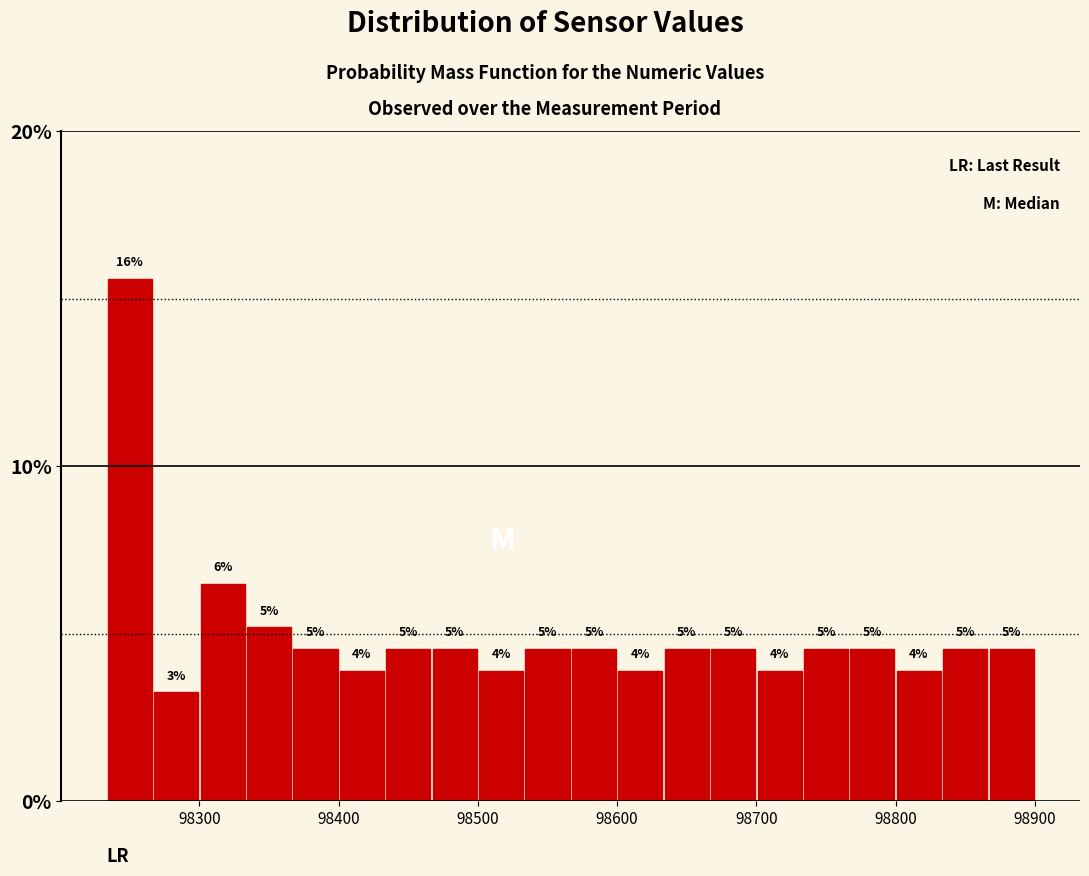

Around what value on the x-axis is the tallest bar? Give the approximate position of its centre, as read against the axis.

98250